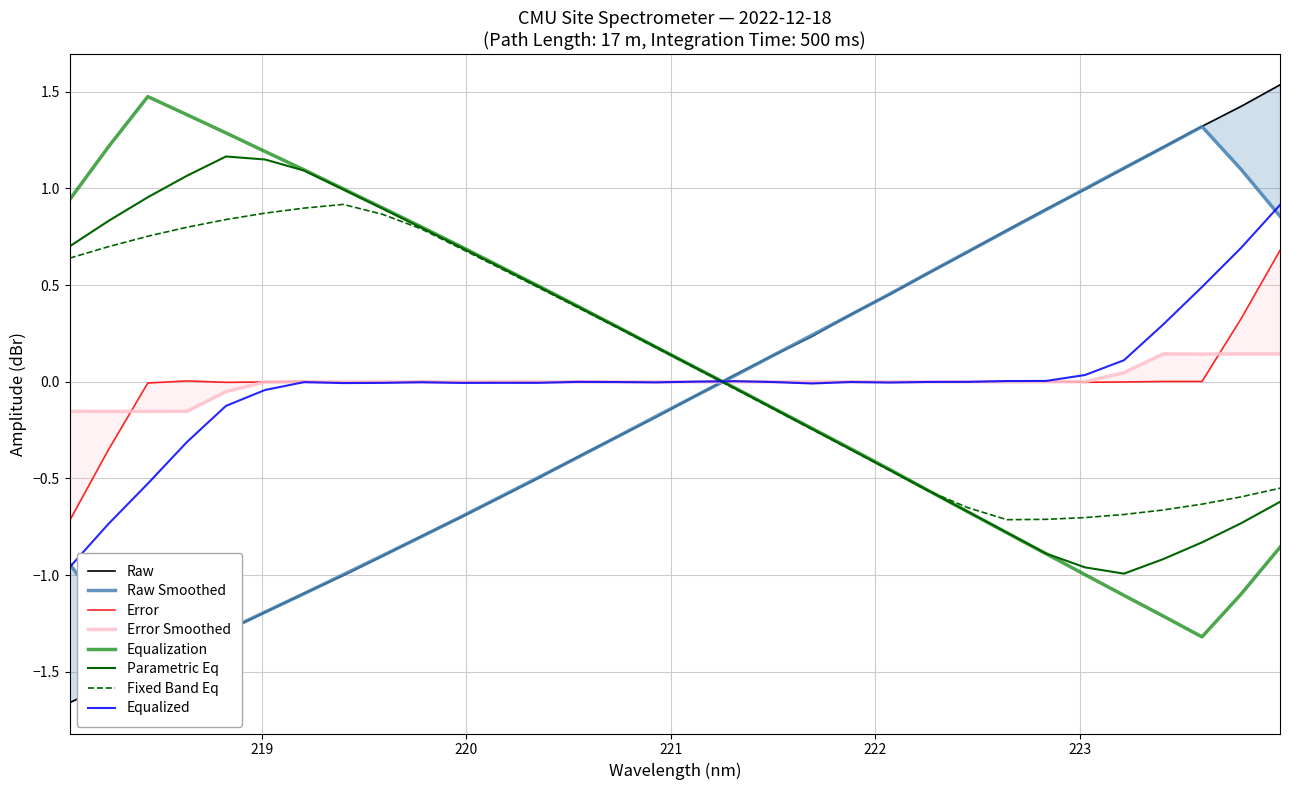

What is the smallest value displayed?

-1.7